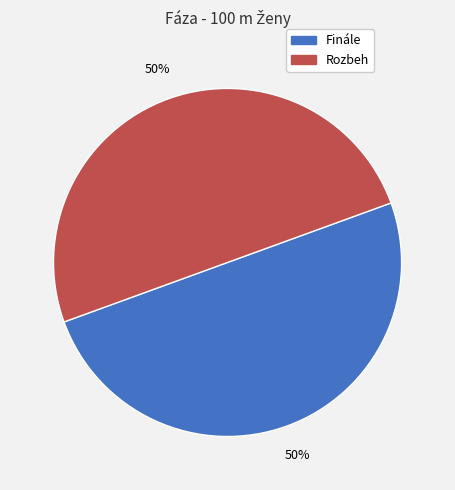

To the nearest percent, what is the average slice percentage?

50%